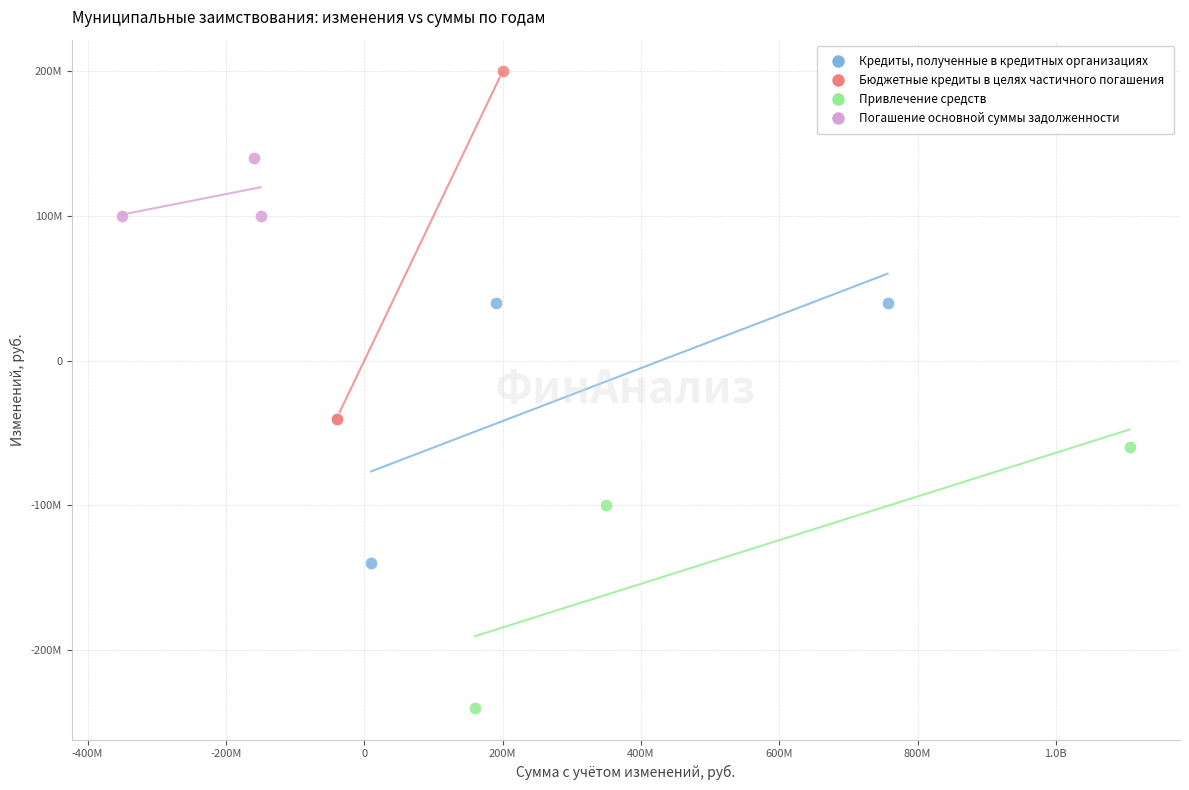

What are all the series names shown in the legend?

Кредиты, полученные в кредитных организациях, Бюджетные кредиты в целях частичного погашения, Привлечение средств, Погашение основной суммы задолженности